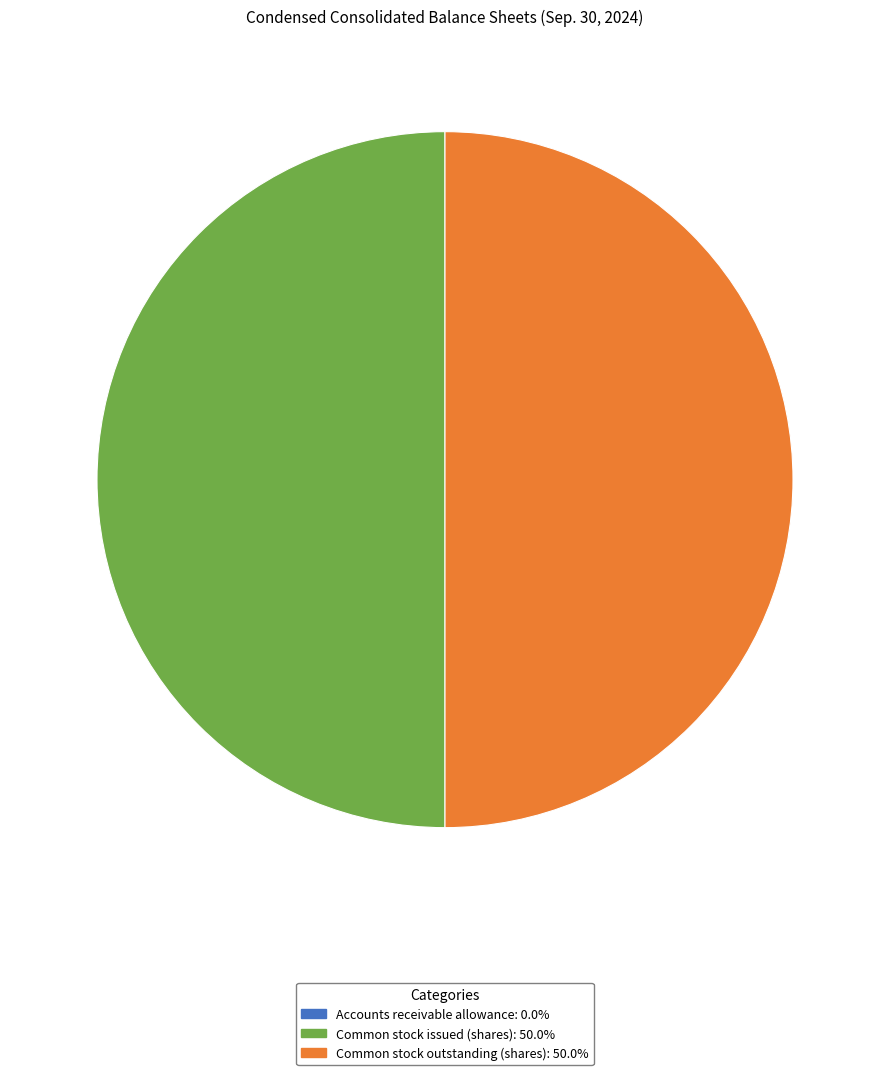

How many slices are in this pie chart?

3